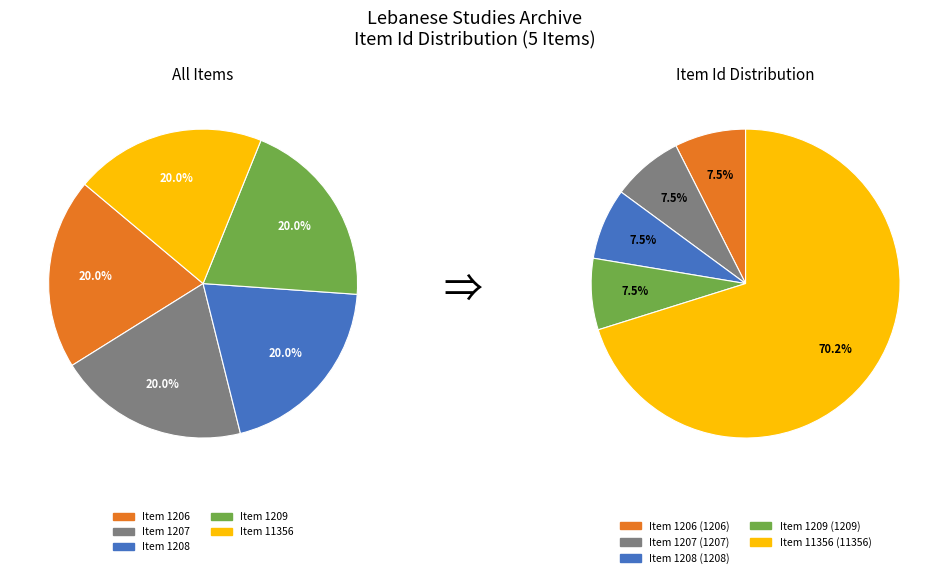

True or false: Item 1207 accounts for 17% of the total.

False